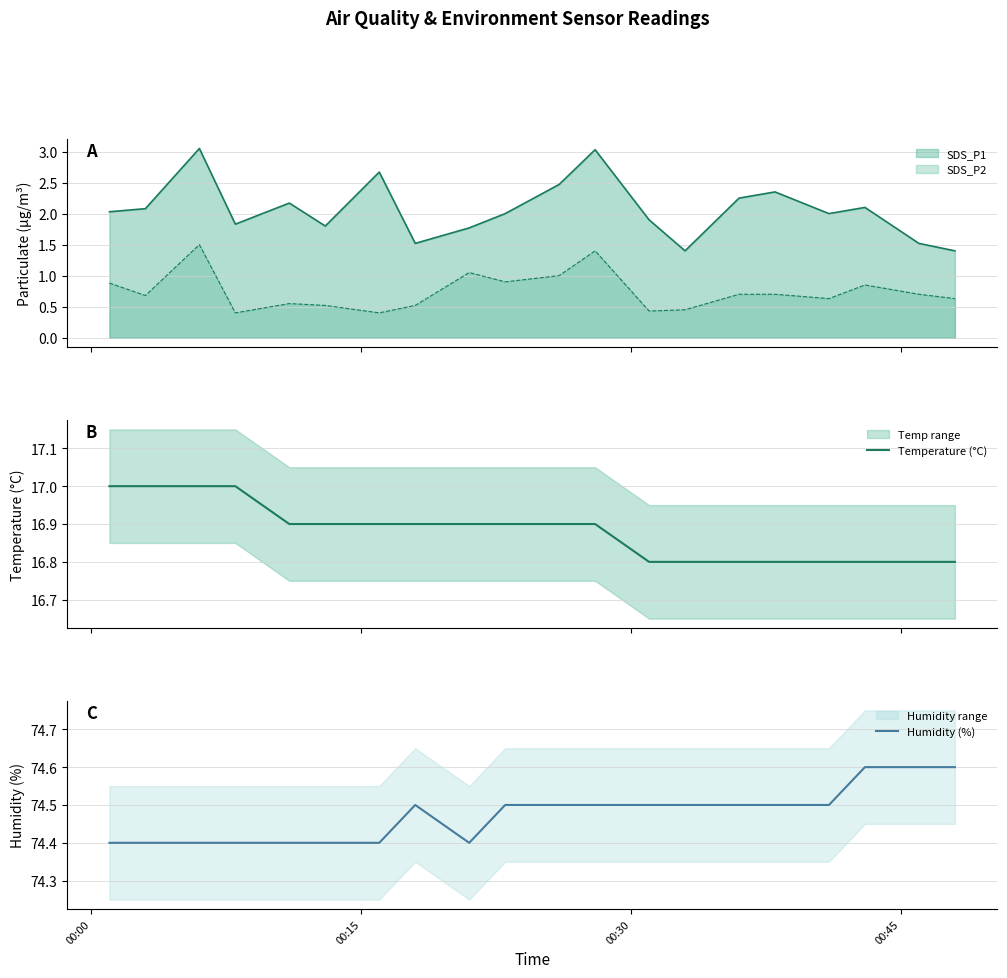

What is the minimum value for Humidity (%)?

74.4